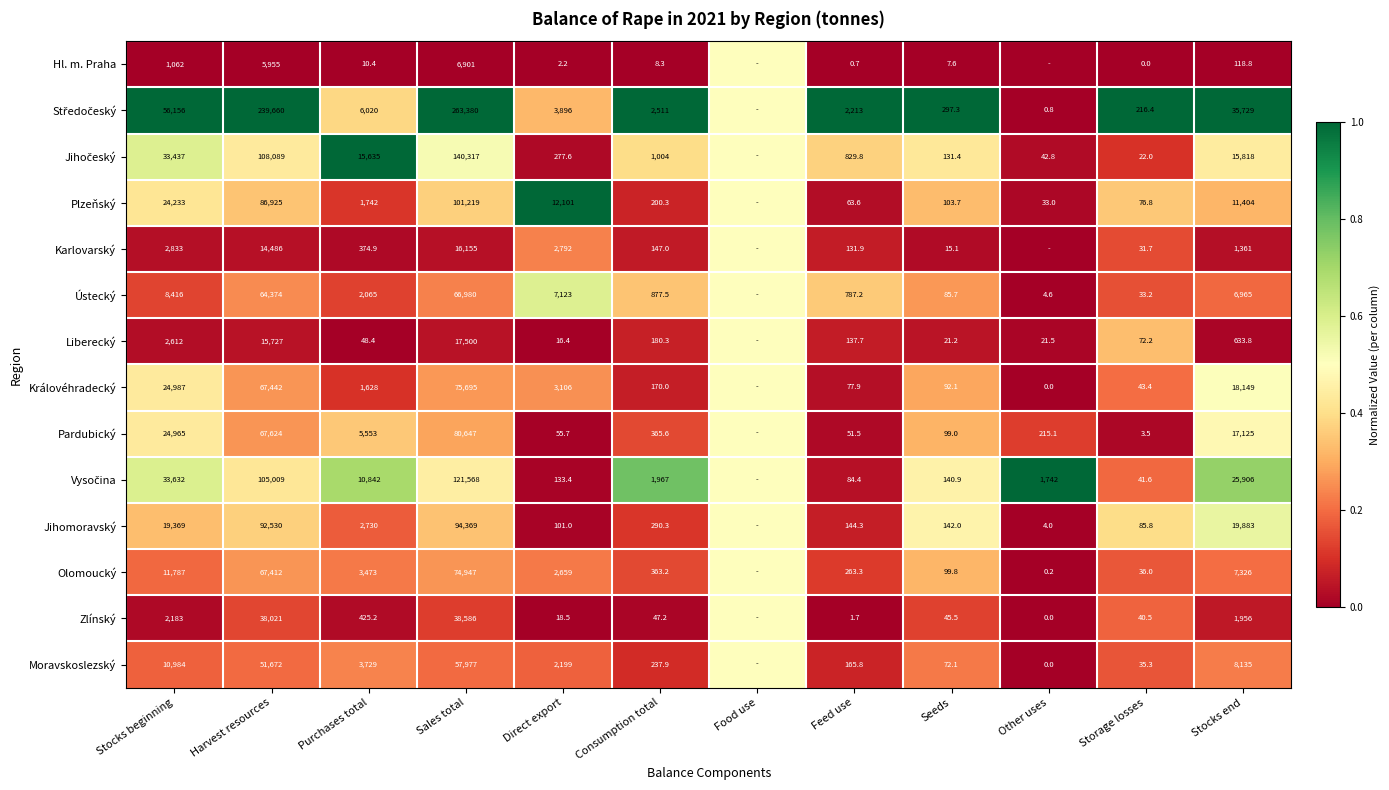

Is it true that Liberecký equals 235.0 at Stocks end?

False